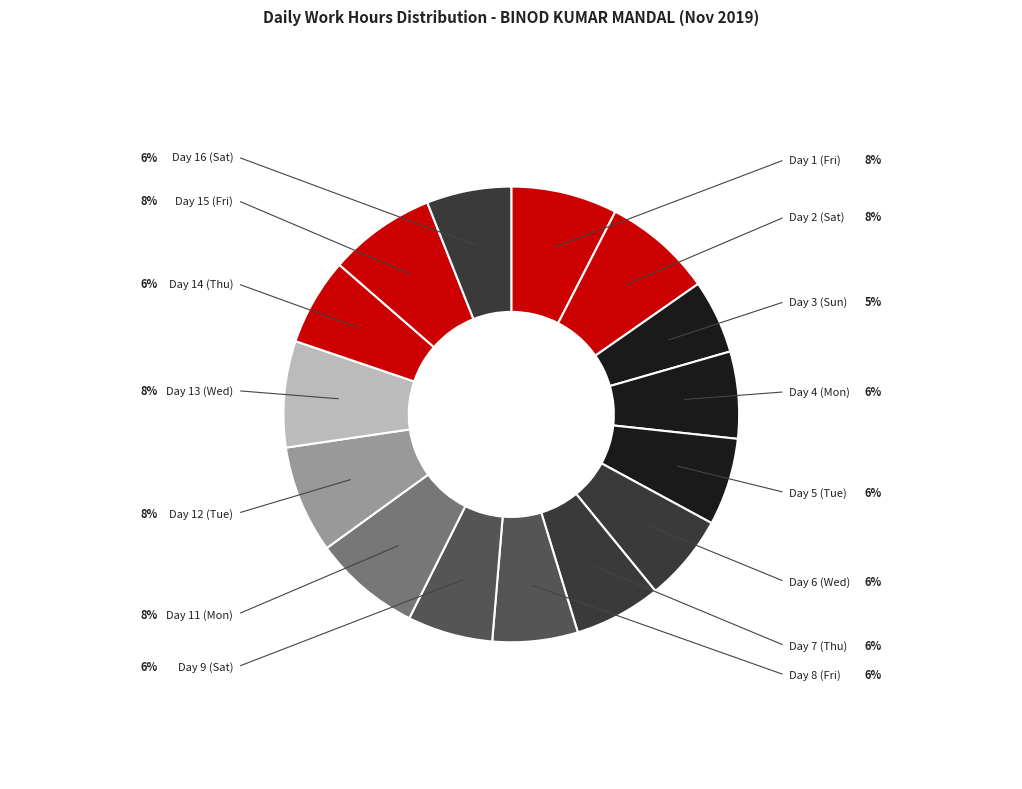

What is the smallest slice in the pie chart?

Day 3 (Sun)